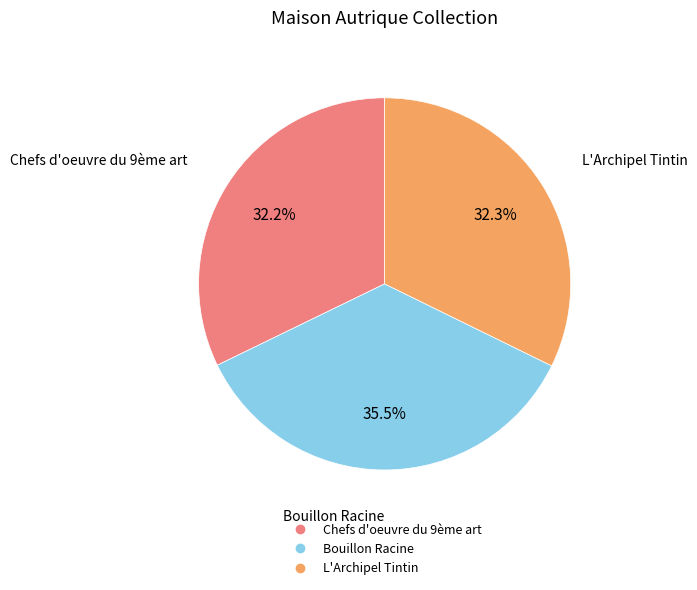

To the nearest percent, what percentage of the pie is Chefs d'oeuvre du 9ème art?

32%